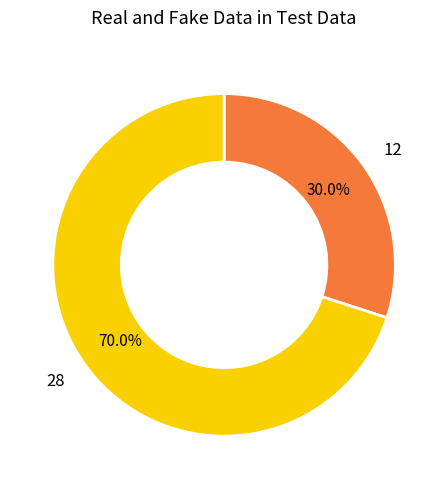

What percentage do 12 and 28 together represent?

100.0%